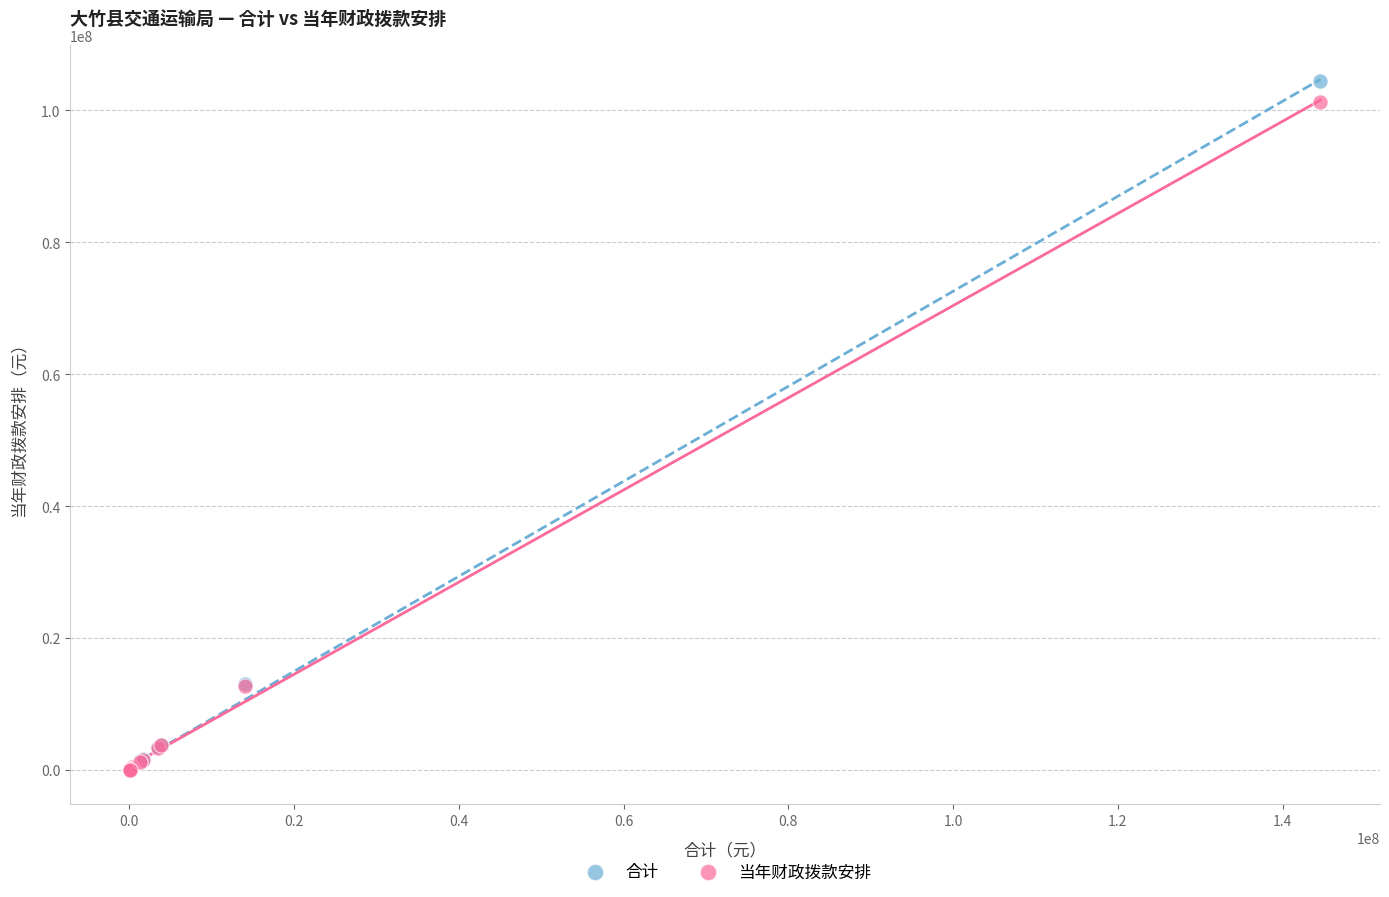

What are all the series names shown in the legend?

合计, 当年财政拨款安排